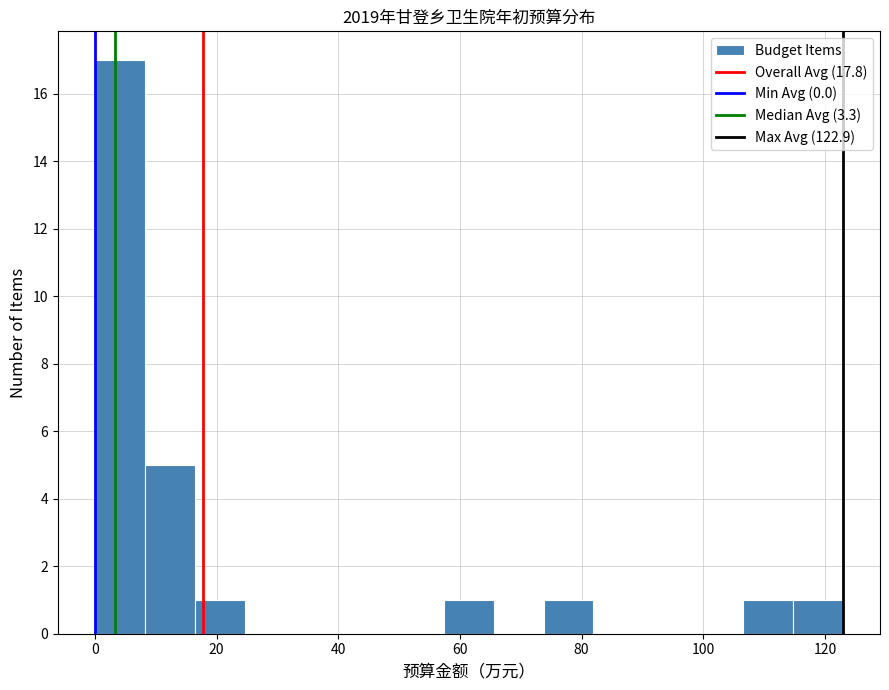

Reading left to right, list every bar in this chart as the range it spans on the x-axis followed by its height. Neither the bar edges nor the heights are printed on the chart, so give them approximately, as read against the axes.

0 to 8: 17
8 to 16: 5
16 to 24: 1
24 to 32: 0
32 to 40: 0
40 to 50: 0
50 to 58: 0
58 to 66: 1
66 to 74: 0
74 to 82: 1
82 to 90: 0
90 to 98: 0
98 to 106: 0
106 to 114: 1
114 to 122: 1